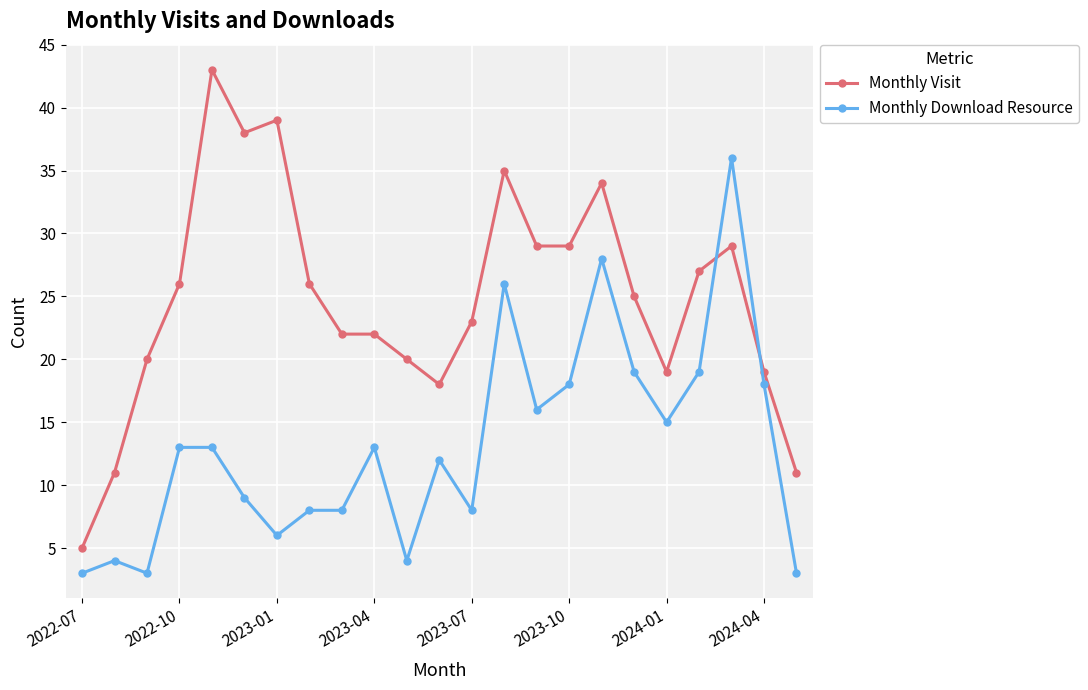

List the series in order of their peak value, highest first.

Monthly Visit, Monthly Download Resource